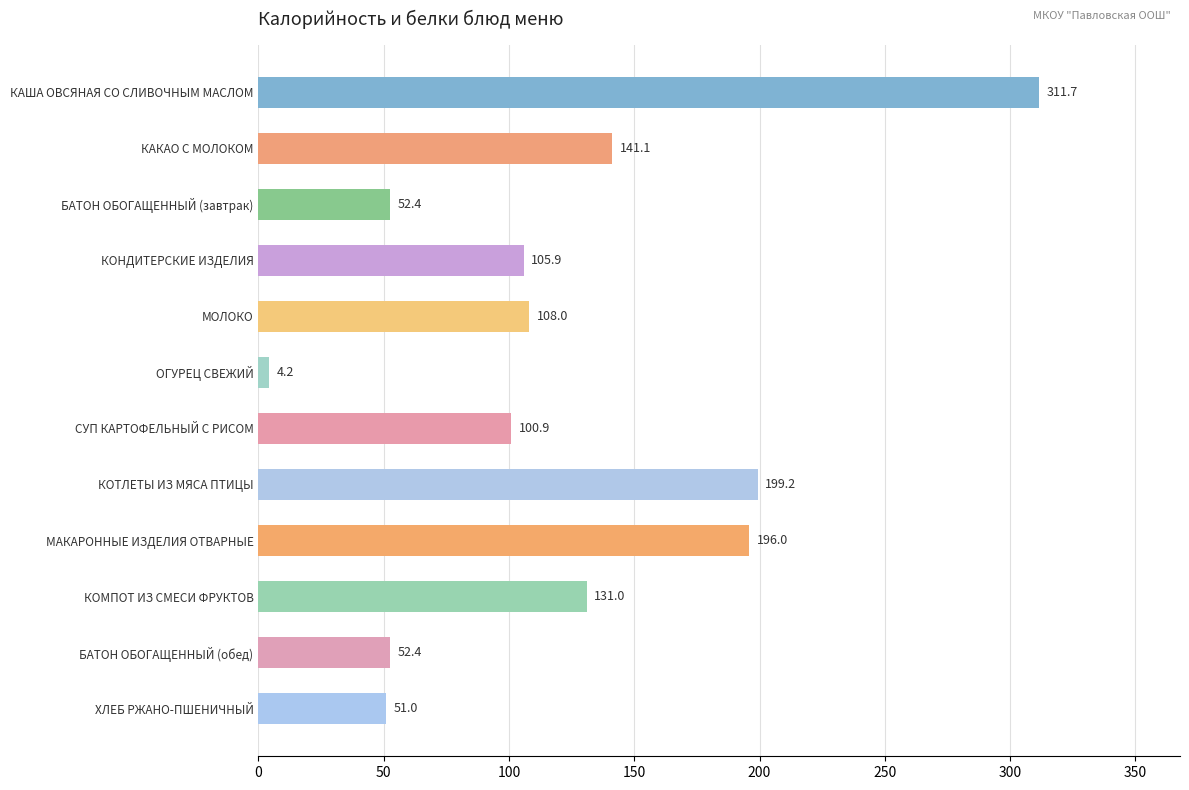

What is the label of the 9th bar from the top?

МАКАРОННЫЕ ИЗДЕЛИЯ ОТВАРНЫЕ